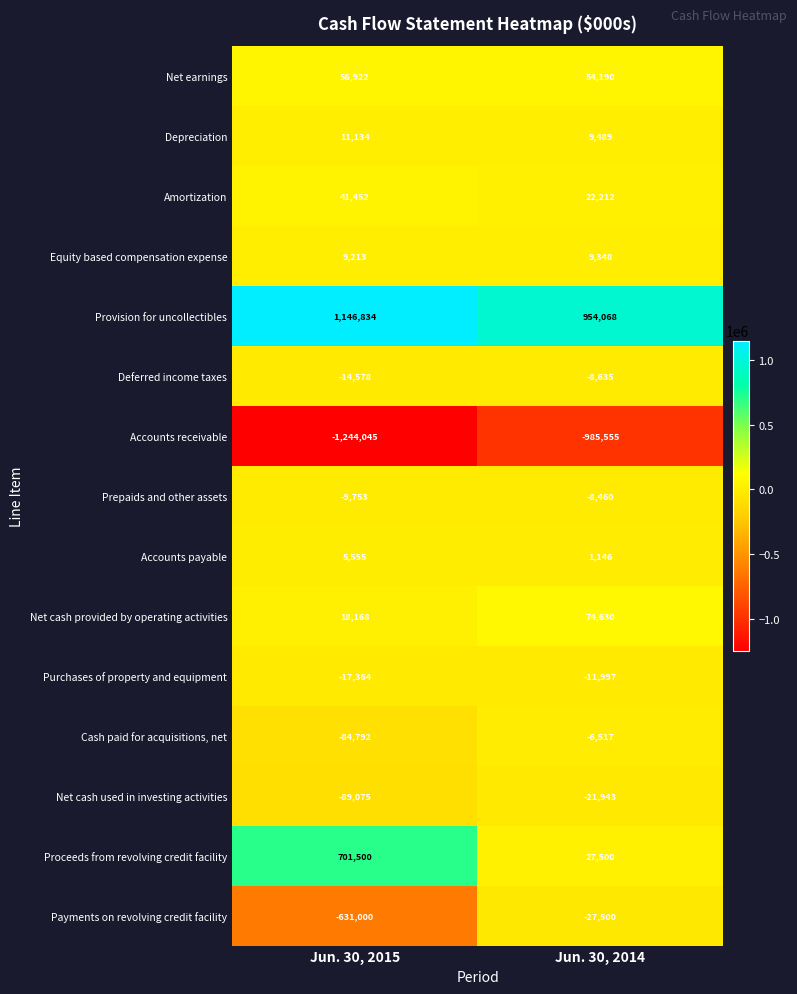

Between Jun. 30, 2015 and Jun. 30, 2014, which series saw the biggest shift?

Proceeds from revolving credit facility